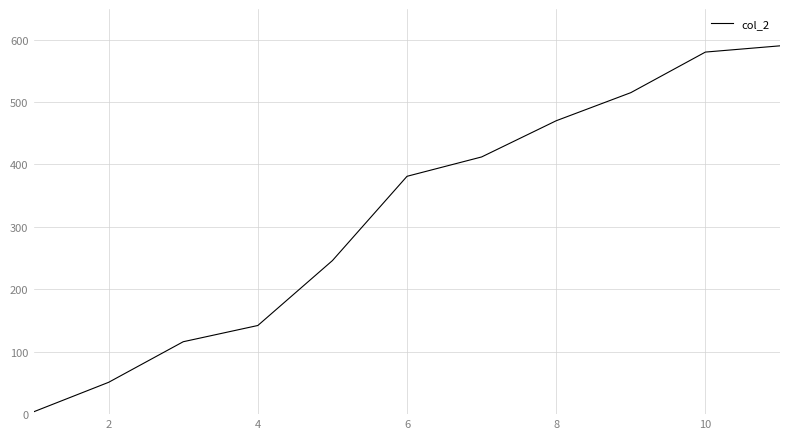

Does the chart have visible grid lines?

Yes